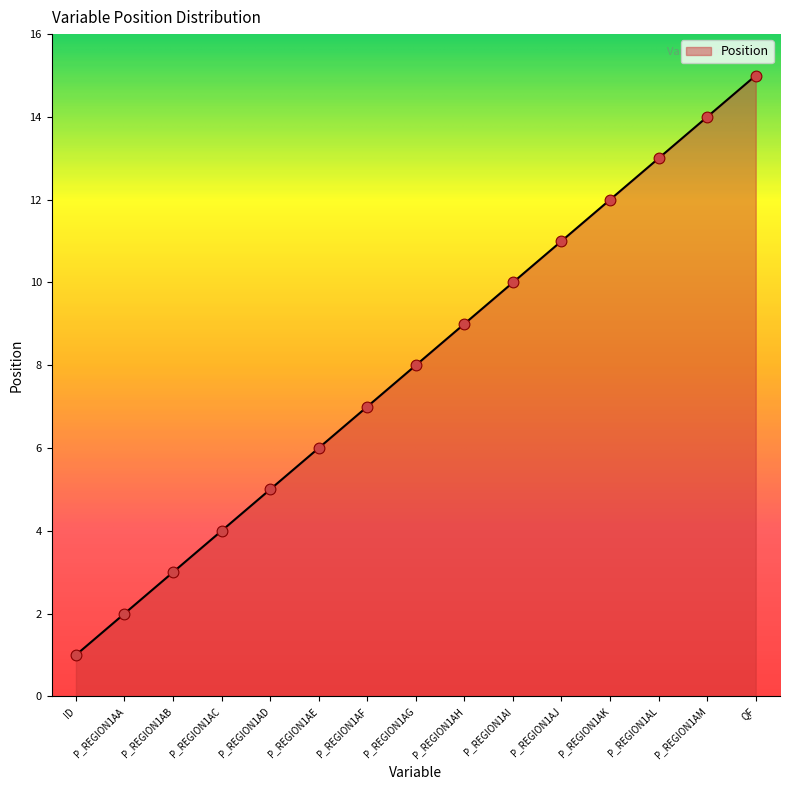

Approximately how many times larger is the value at P_REGION1AA compared to QF?

0.1